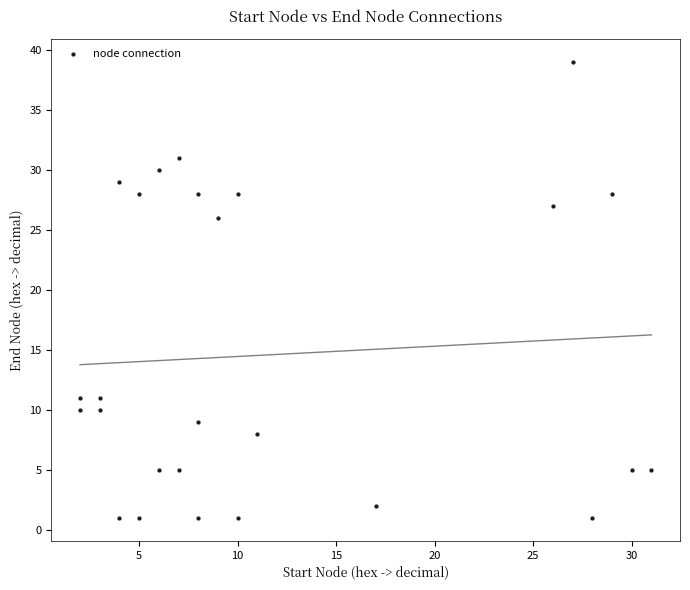

What is the range of X values (max minus min)?

29